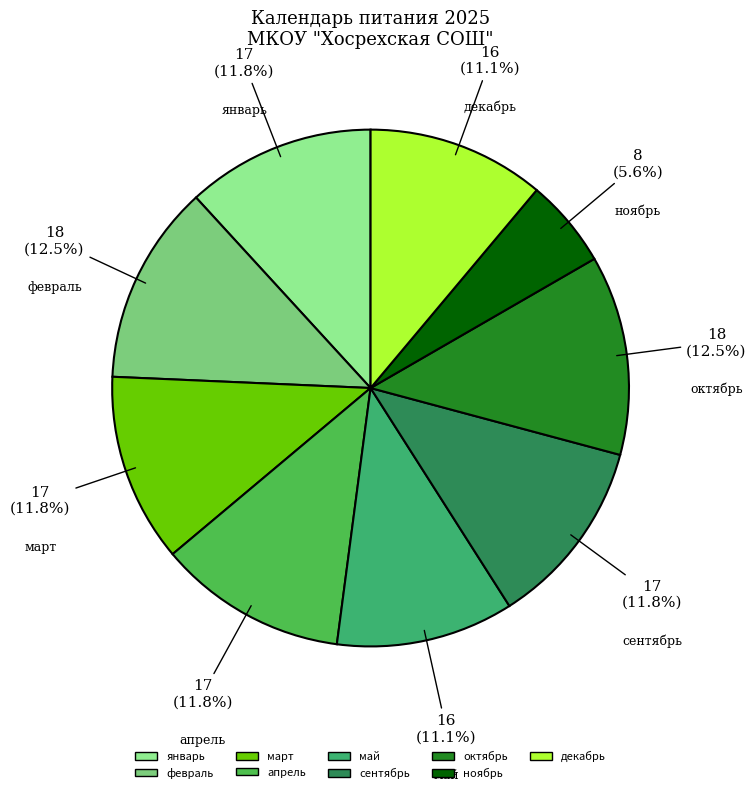

Does any single category account for the majority?

No